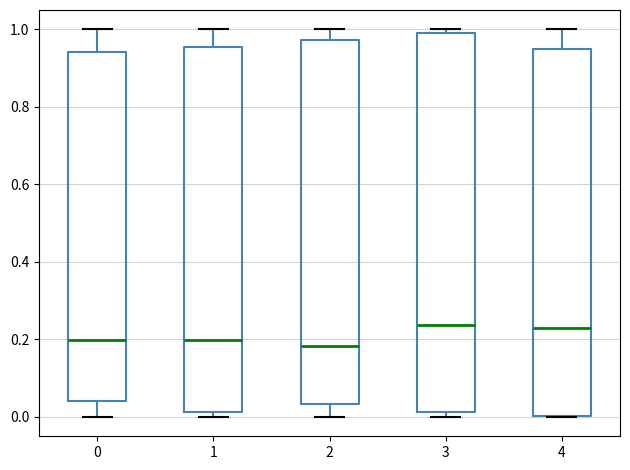

Reading left to right, transcribe this box plot: for each box, give where its median line is, the range the box spans, and where its two whiskers end, as read against the y-axis. The values are not printed on the chart, so give them approximately, as read against the axis.

0: median 0.20, box 0.04 to 0.94, whiskers 0.00 to 1.00
1: median 0.20, box 0.02 to 0.96, whiskers 0.00 to 1.00
2: median 0.18, box 0.04 to 0.98, whiskers 0.00 to 1.00
3: median 0.24, box 0.02 to 1.00, whiskers 0.00 to 1.00 (just above the box's upper edge)
4: median 0.22, box 0.00 to 0.94, whiskers 0.00 to 1.00